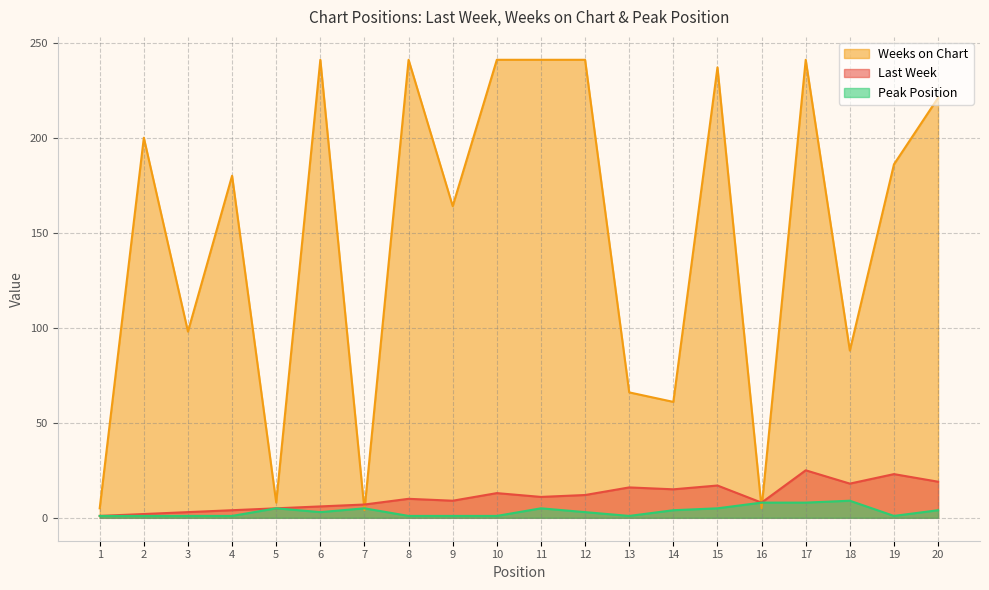

How many data points in Weeks on Chart are less than 186?

10